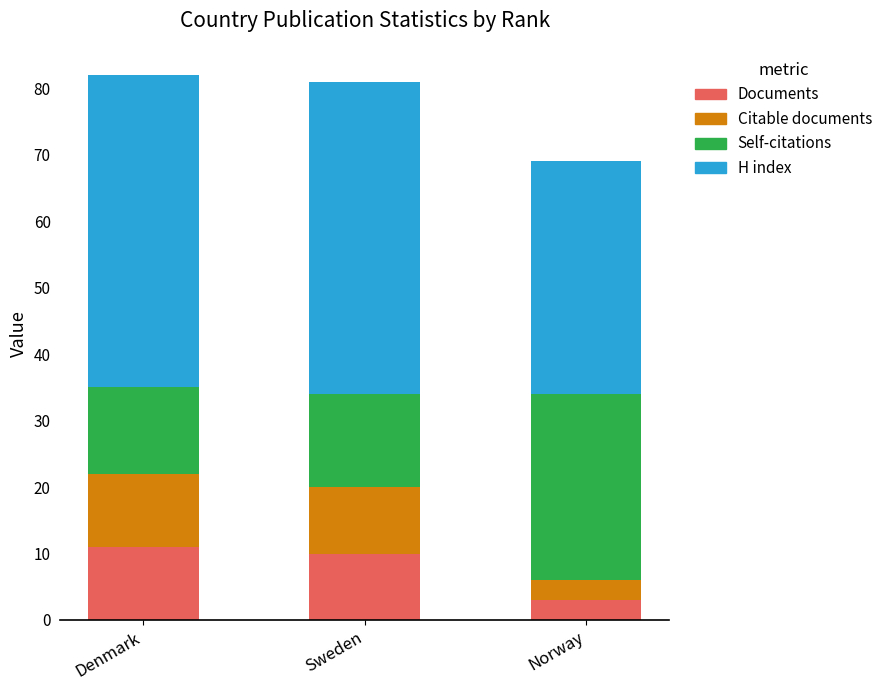

The Documents series shows 3 at Sweden. True or false?

False